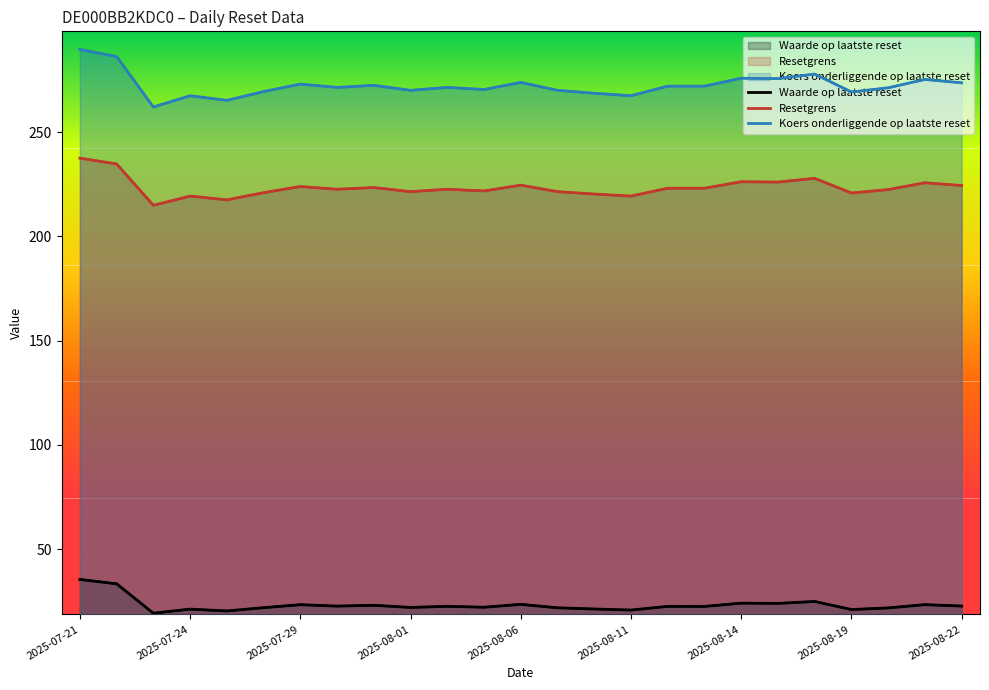

Does the chart have visible grid lines?

No